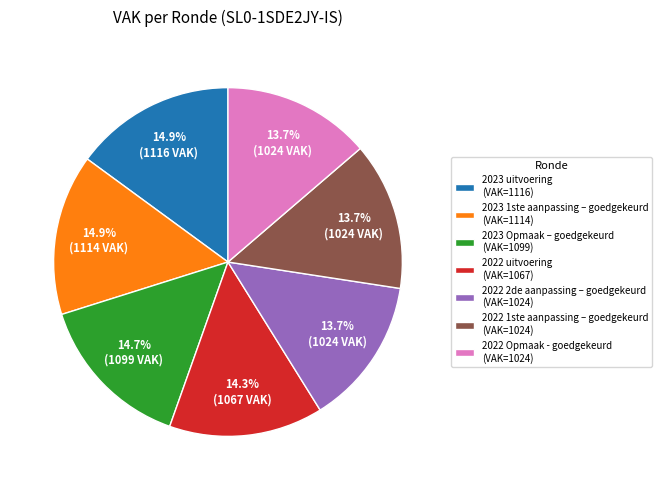

How much of the chart is everything except 2023 uitvoering (VAK=1116)?

85.1%